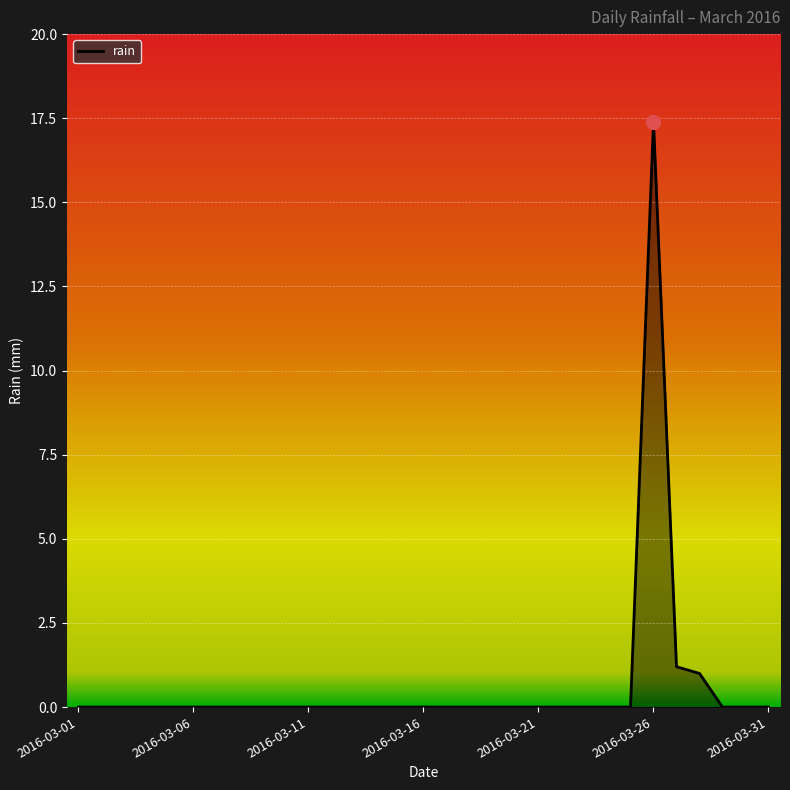

How many lines are shown in the chart?

1